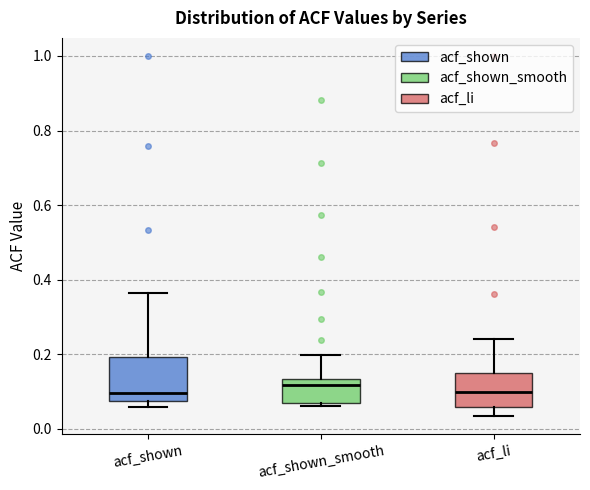

Which box is the tallest, from its lower edge to its upper edge?

acf_shown